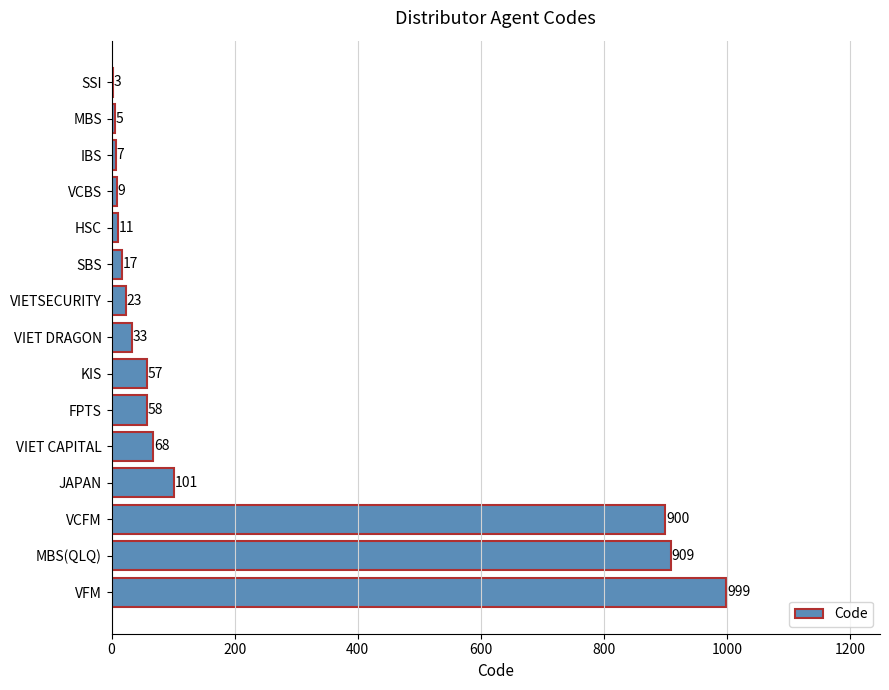

Reading top to bottom, what are all the values shown in this chart?

SSI=3	MBS=5	IBS=7	VCBS=9	HSC=11	SBS=17	VIETSECURITY=23	VIET DRAGON=33	KIS=57	FPTS=58	VIET CAPITAL=68	JAPAN=101	VCFM=900	MBS(QLQ)=909	VFM=999